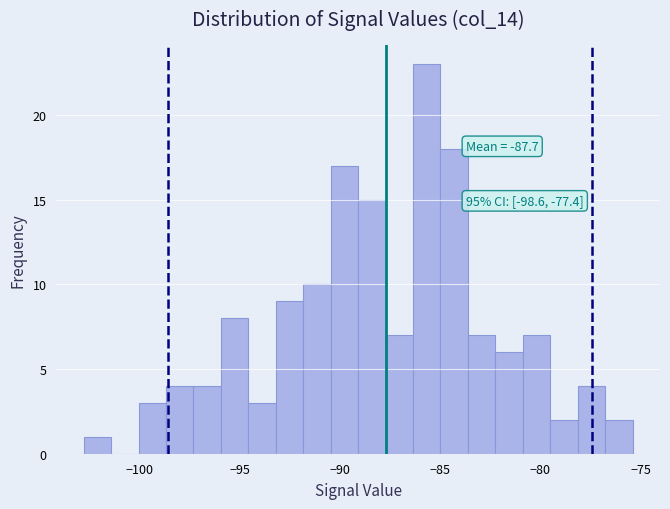

Around what value on the x-axis is the tallest bar? Give the approximate position of its centre, as read against the axis.

-85.5